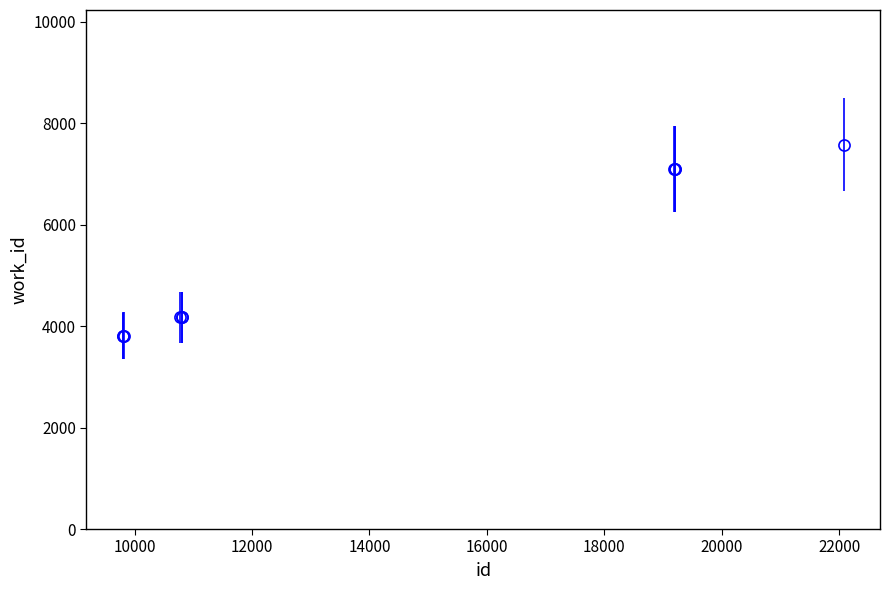

What is the value of the 8th point from the left?

7097